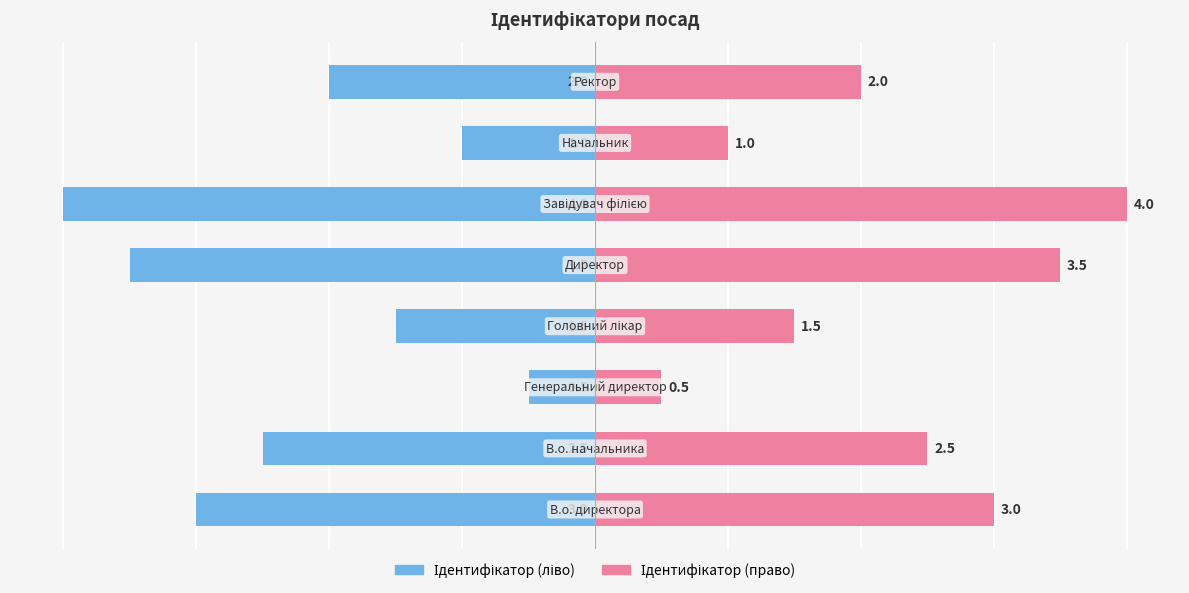

How many series are shown in this chart?

2